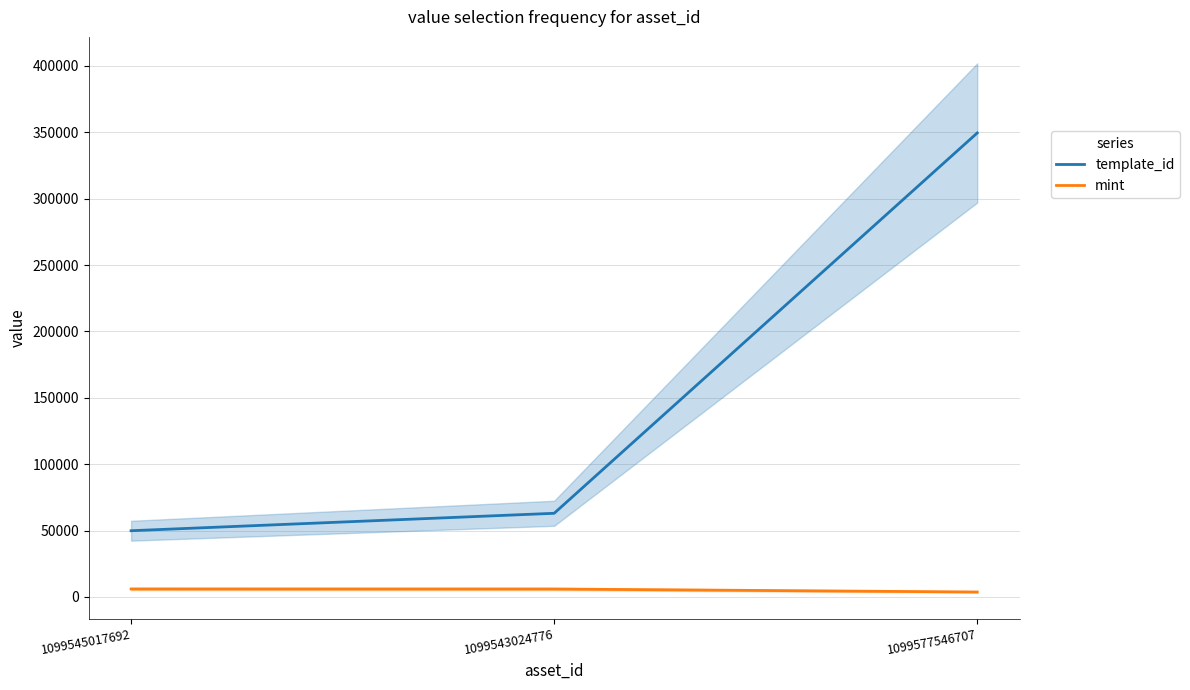

Reading left to right, transcribe all the data shown in this chart.

template_id: 49849	62974	349523
mint: 5964	5932	3675